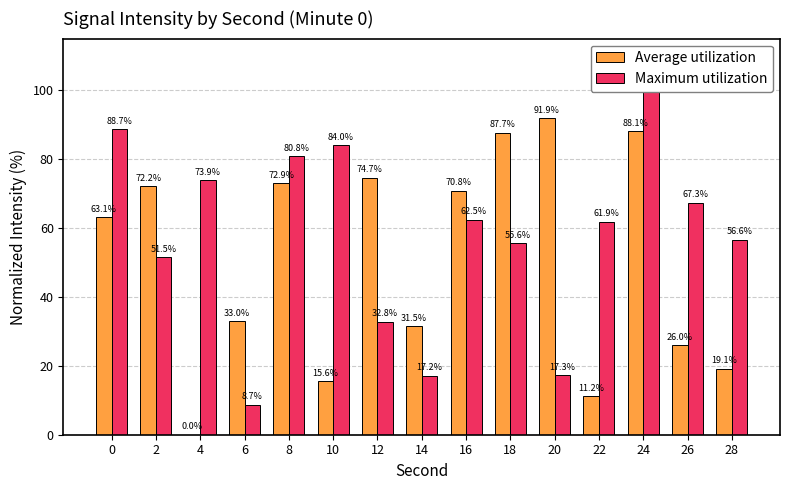

Which series has the largest total across all categories?

Maximum utilization